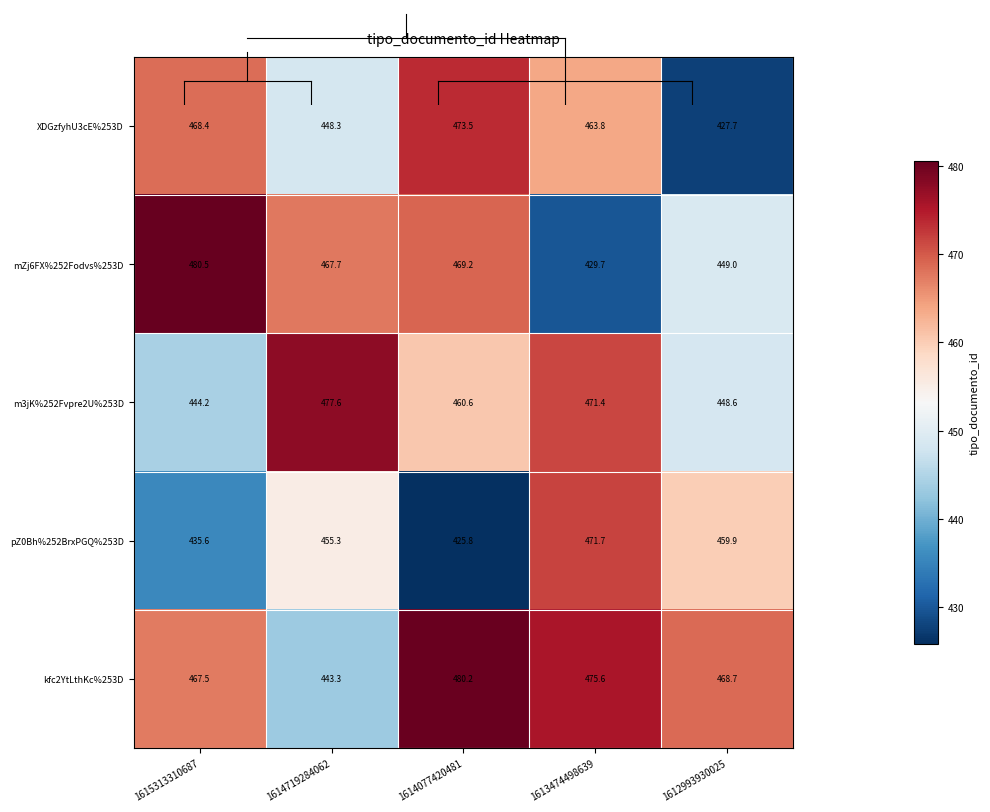

Reading right to left, list all the values displayed in this chart.

XDGzfyhU3cE%253D: 427.7	463.8	473.5	448.3	468.4
mZj6FX%252Fodvs%253D: 449.0	429.7	469.2	467.7	480.5
m3jK%252Fvpre2U%253D: 448.6	471.4	460.6	477.6	444.2
pZ0Bh%252BrxPGQ%253D: 459.9	471.7	425.8	455.3	435.6
kfc2YtLthKc%253D: 468.7	475.6	480.2	443.3	467.5